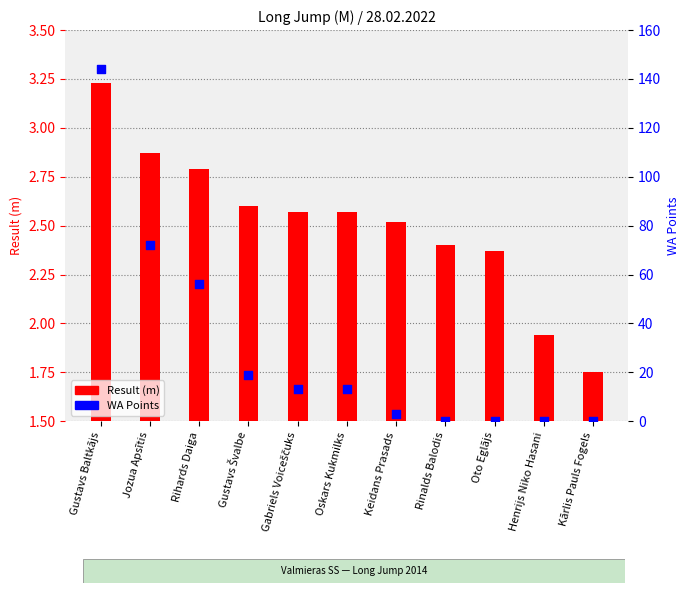

At how many categories does at least one series exceed 30?

3